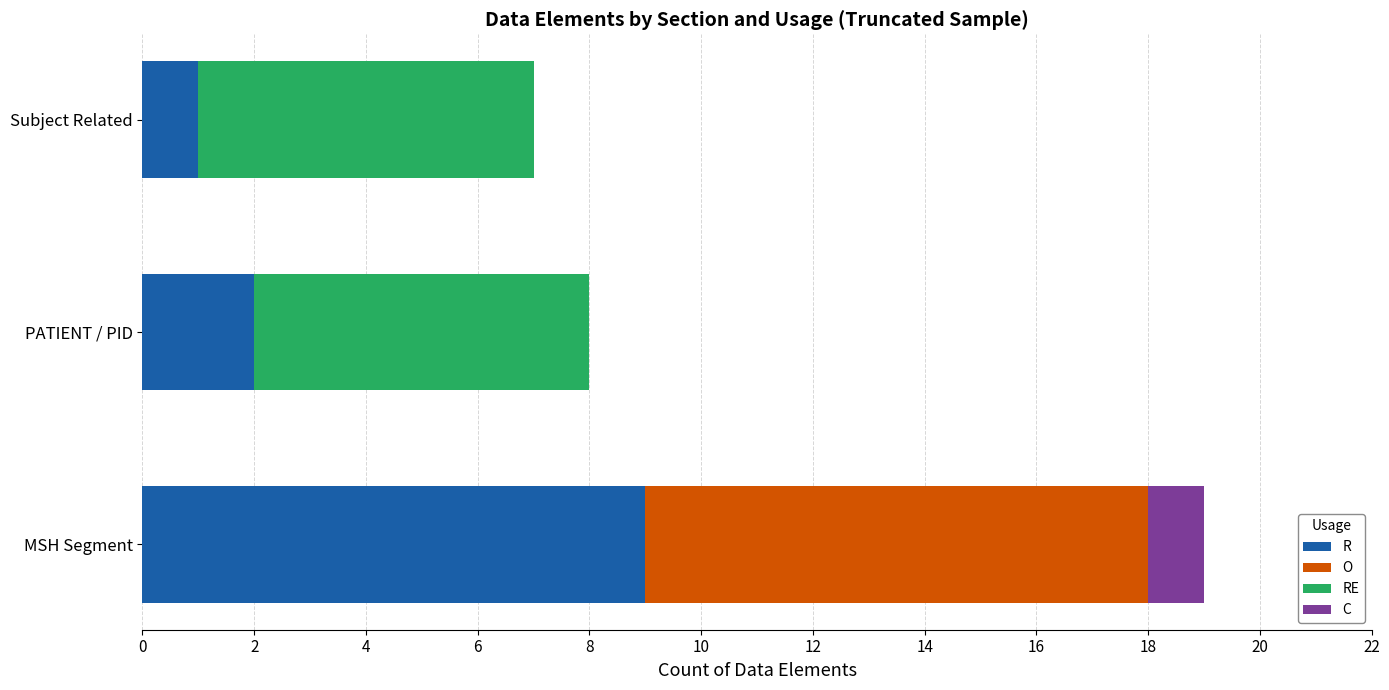

What is the total value across all series at MSH Segment?

19